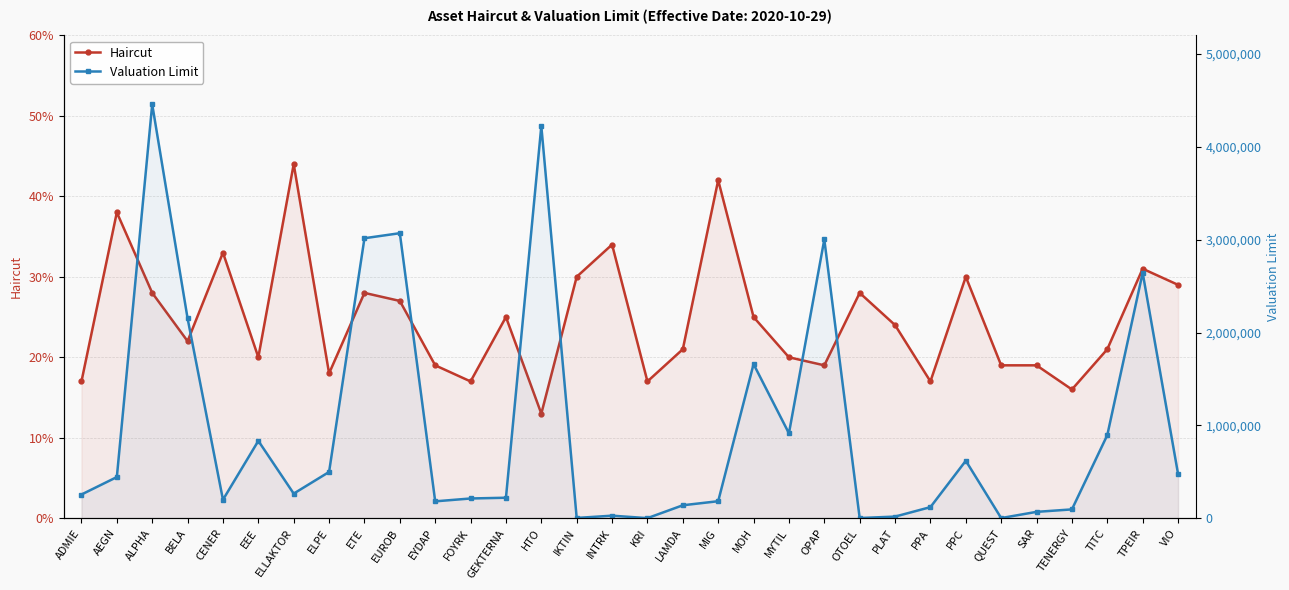

At how many categories does at least one series exceed 3715930?

2